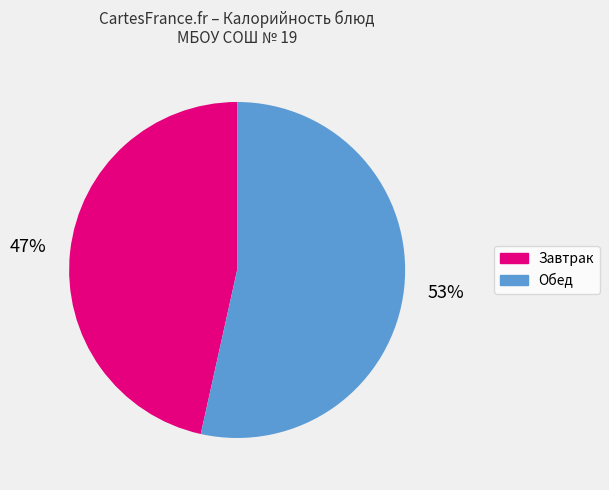

Does any single category account for the majority?

Yes